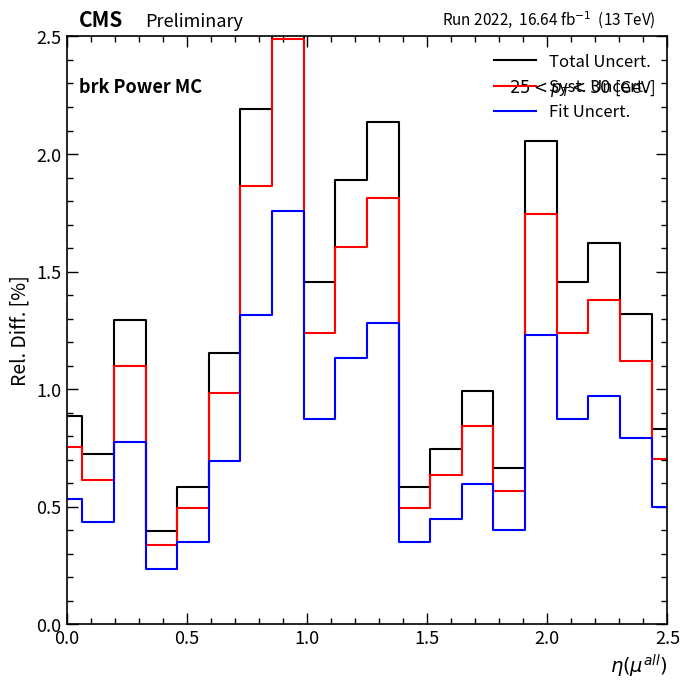

How many interior local peaks does the Total Uncert. series have?

6